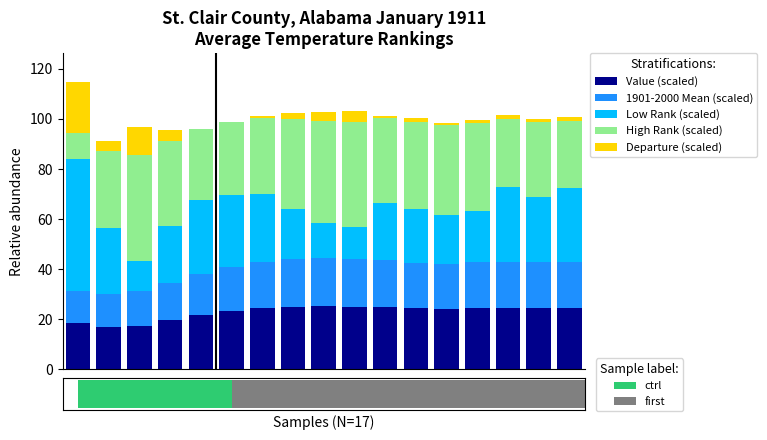

Reading right to left, what are all the values shown in this chart?

Value (scaled): 16=24.6	15=24.5	14=24.6	13=24.4	12=24.0	11=24.3	10=25.0	9=25.1	8=25.2	7=25.1	6=24.5	5=23.4	4=21.8	3=19.6	2=17.5	1=17.0	0=18.6
1901-2000 Mean (scaled): 16=18.3	15=18.3	14=18.3	13=18.3	12=18.1	11=18.3	10=18.8	9=19.1	8=19.1	7=19.0	6=18.4	5=17.5	4=16.3	3=15.0	2=13.8	1=13.0	0=12.8
Low Rank (scaled): 16=29.5	15=26.0	14=30.0	13=20.5	12=19.5	11=21.5	10=22.5	9=12.5	8=14.0	7=20.0	6=27.0	5=28.5	4=29.5	3=22.5	2=12.0	1=26.5	0=52.5
High Rank (scaled): 16=26.8	15=30.0	14=27.2	13=35.2	12=36.0	11=34.8	10=34.0	9=42.0	8=40.8	7=36.0	6=30.4	5=29.2	4=28.4	3=34.0	2=42.4	1=30.8	0=10.4
Departure (scaled): 16=1.5	15=1.0	14=1.5	13=1.0	12=1.0	11=1.5	10=1.0	9=4.5	8=3.5	7=2.5	6=1.0	5=0.0	4=0.0	3=4.5	2=11.0	1=4.0	0=20.5